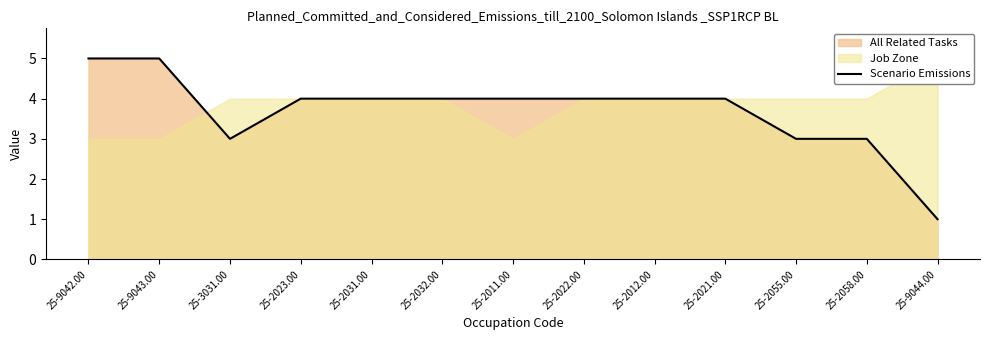

Reading right to left, list all the values displayed in this chart.

25-9044.00=1	25-2058.00=3	25-2055.00=3	25-2021.00=4	25-2012.00=4	25-2022.00=4	25-2011.00=4	25-2032.00=4	25-2031.00=4	25-2023.00=4	25-3031.00=3	25-9043.00=5	25-9042.00=5